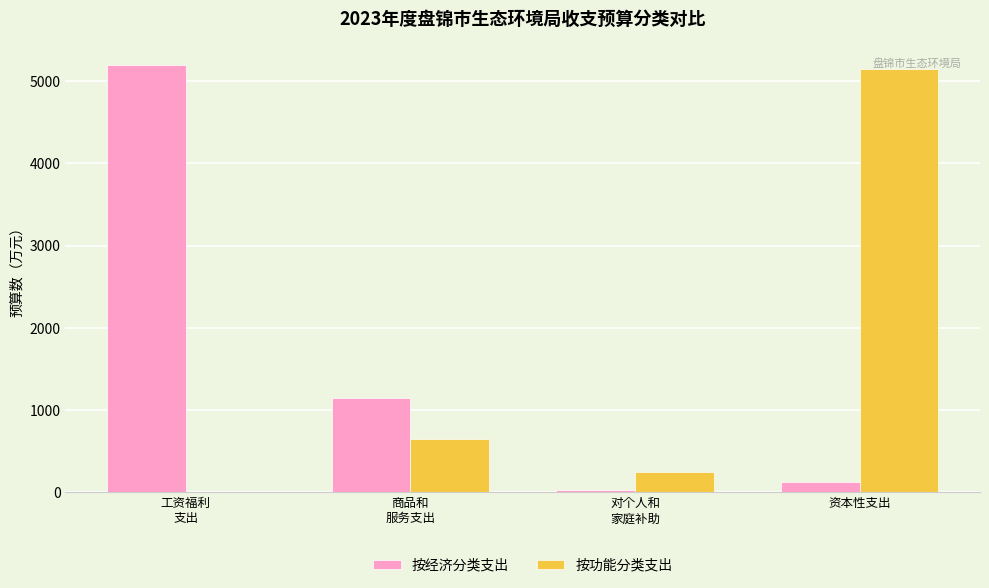

At which label does 按功能分类支出 first exceed 642?

商品和
服务支出